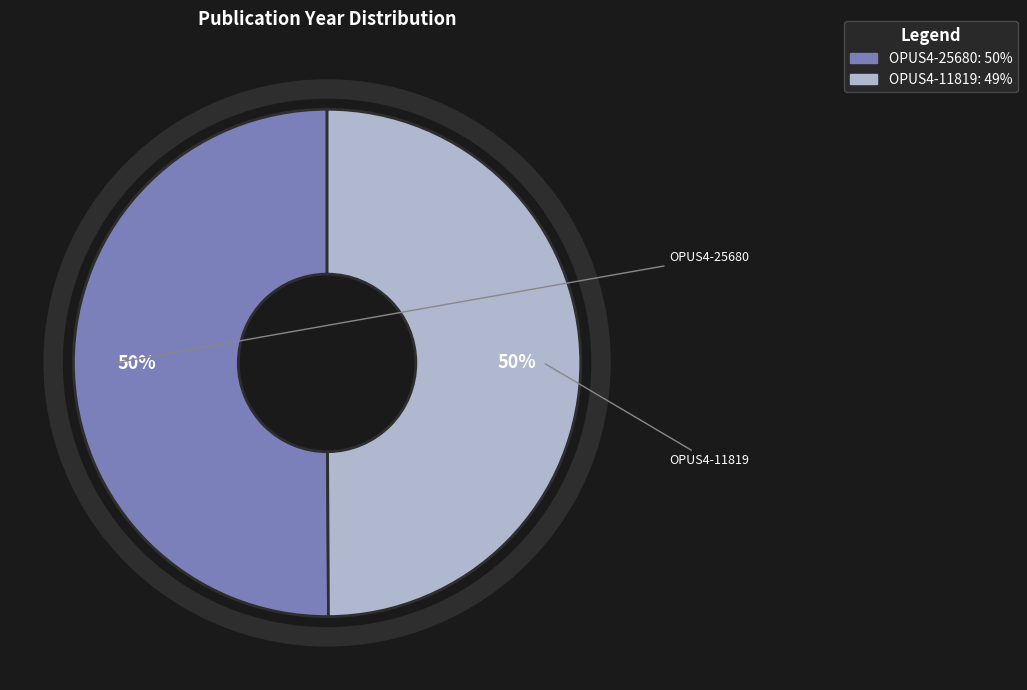

What is the ratio of the value at OPUS4-25680 to the value at OPUS4-11819?

1.0